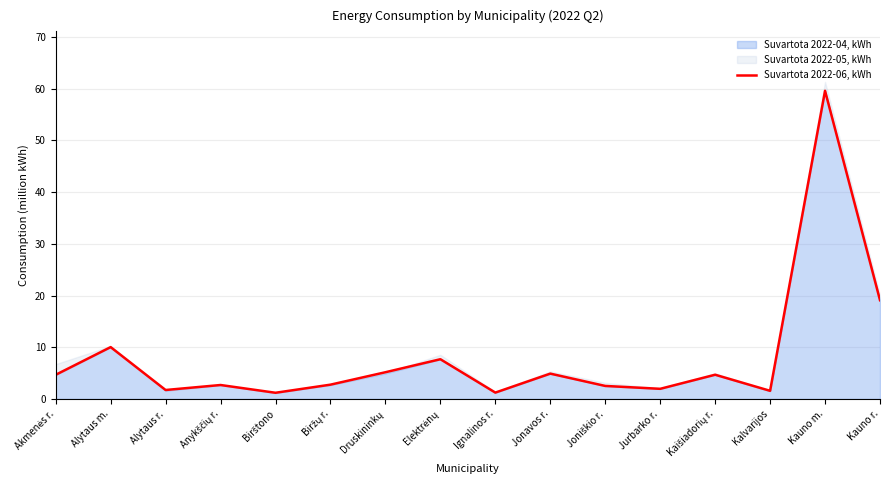

What position from the right is Elektrėnų?

9